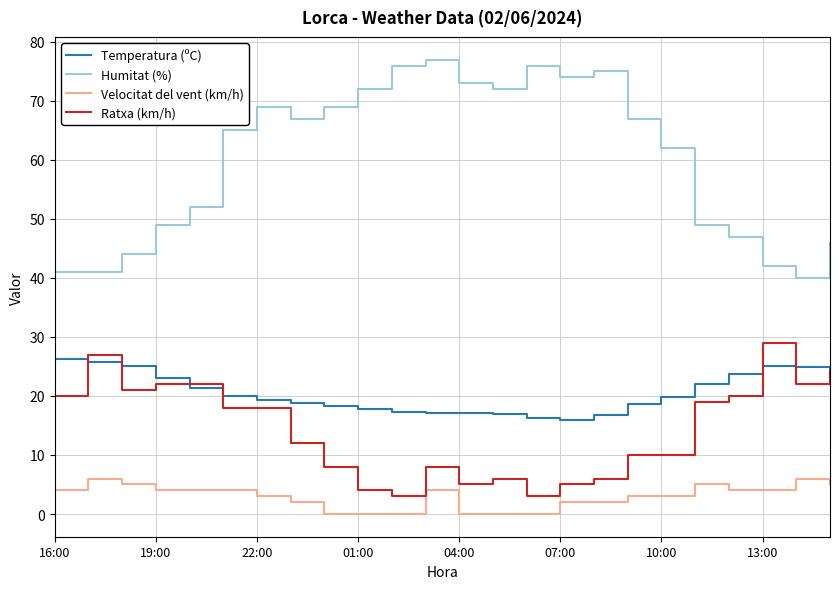

Which series has the largest total across all categories?

Humitat (%)